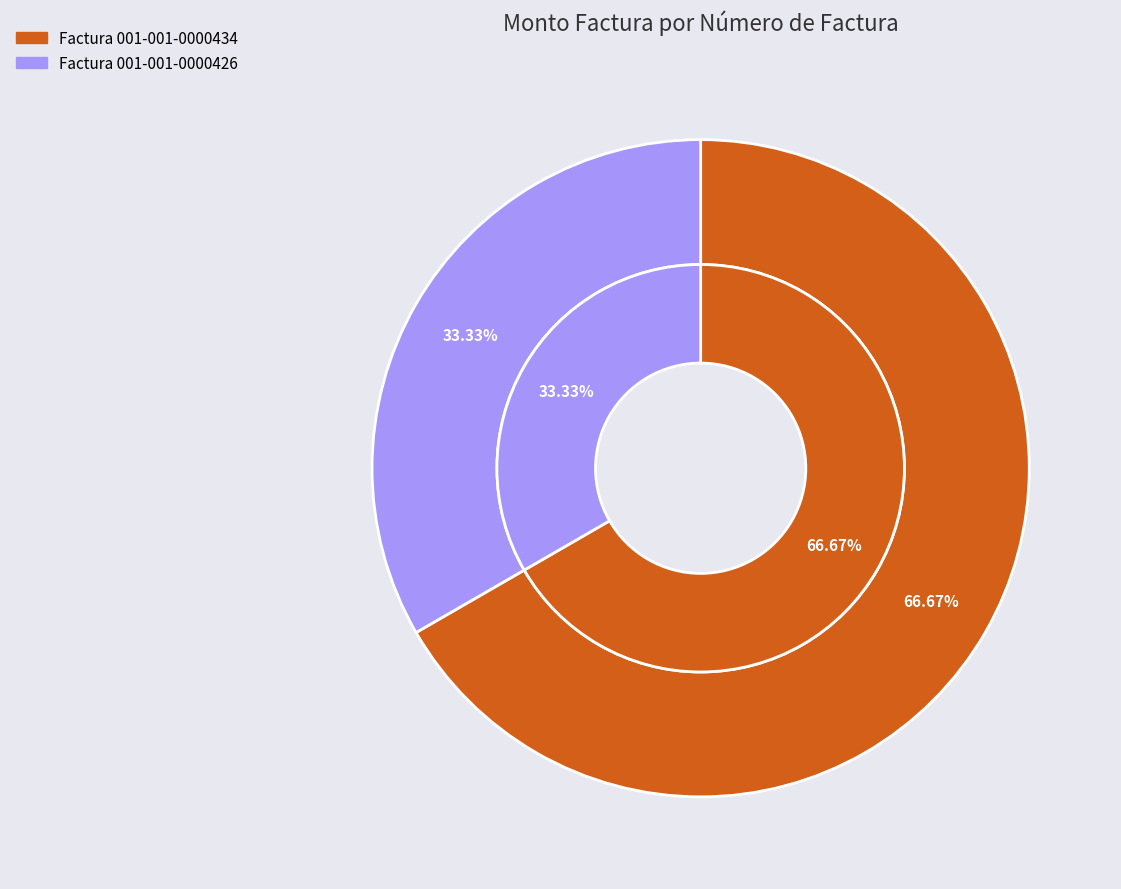

Is it true that Factura 001-001-0000434 is 67% of the pie?

True